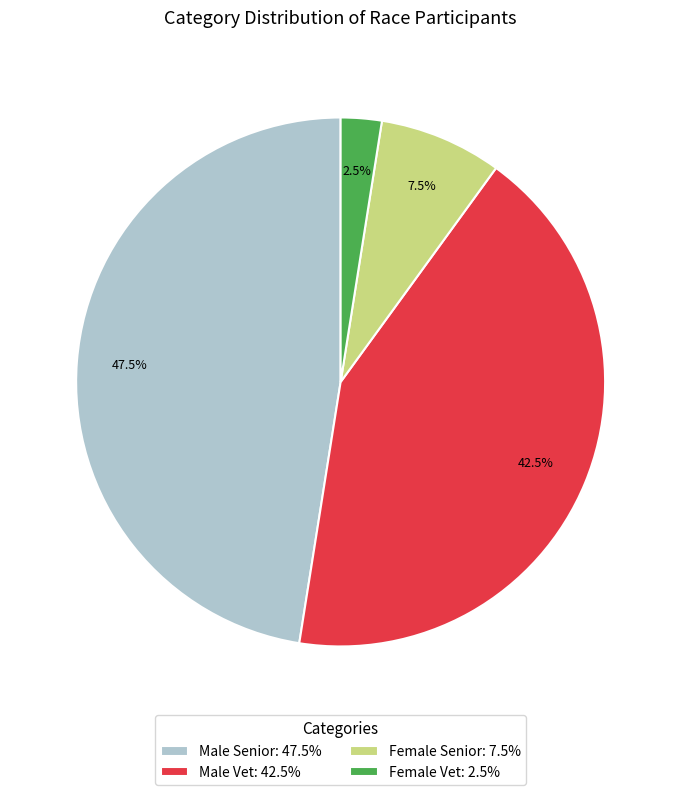

Combined, what portion of the pie is Male Senior: 47.5% and Female Vet: 2.5%?

50.0%